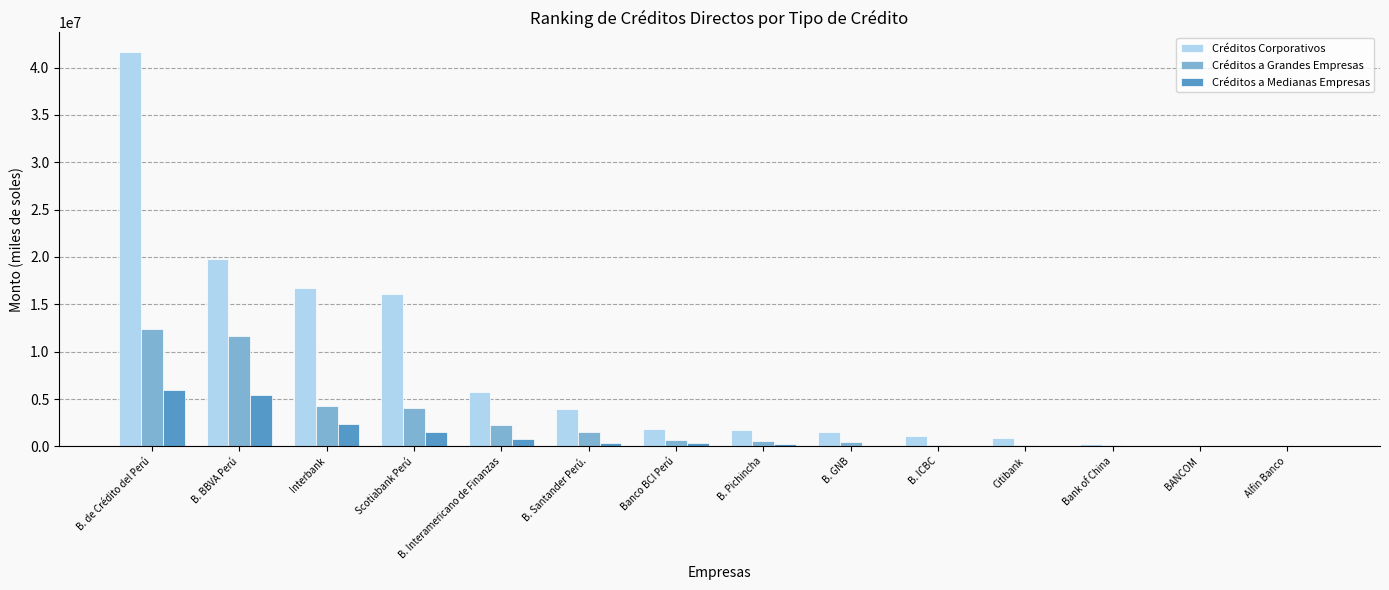

At which category is the sum across all series the highest?

B. de Crédito del Perú